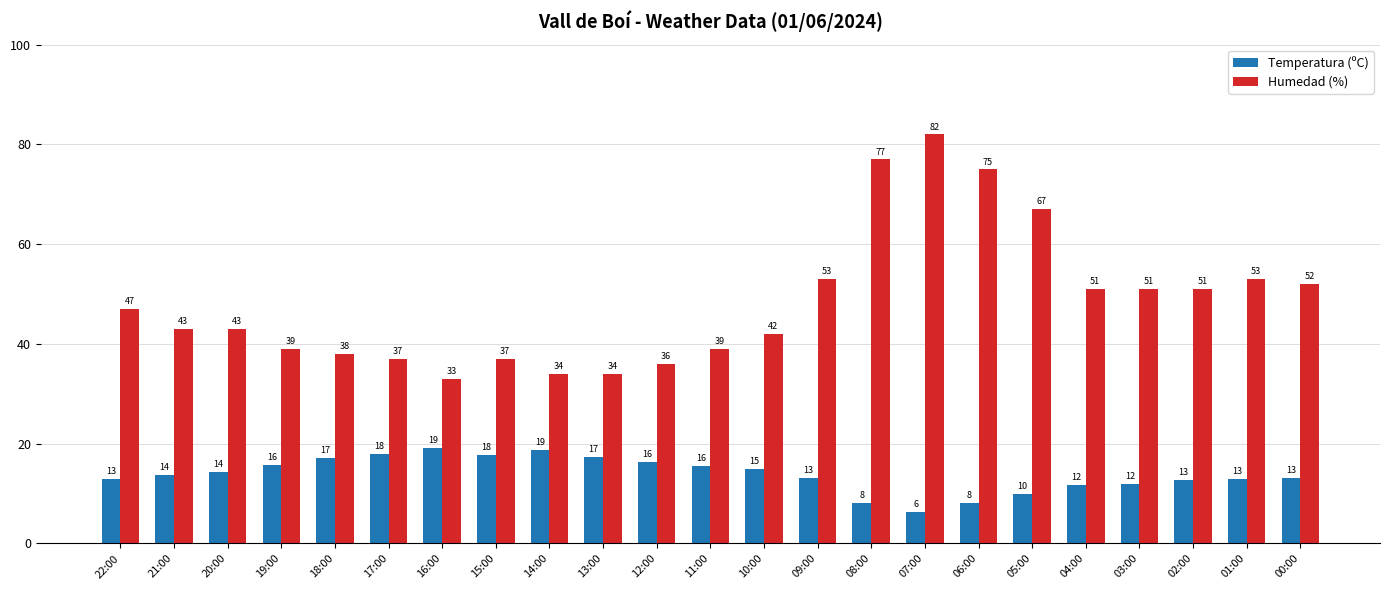

What is the maximum value for Temperatura (ºC)?

19.2